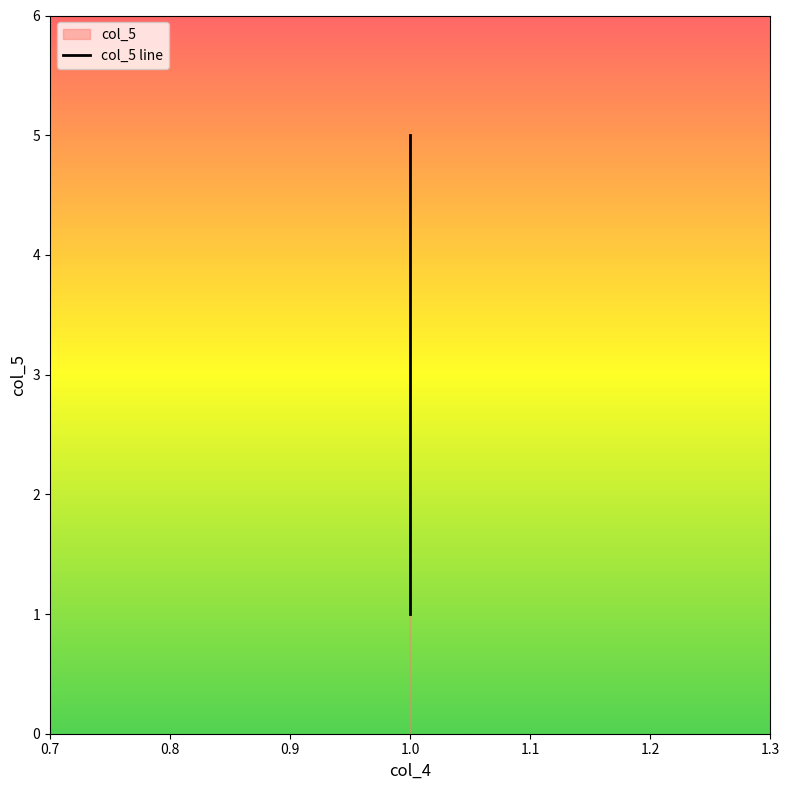

List the labels in order of value, smallest first.

1, 1, 1, 1, 1